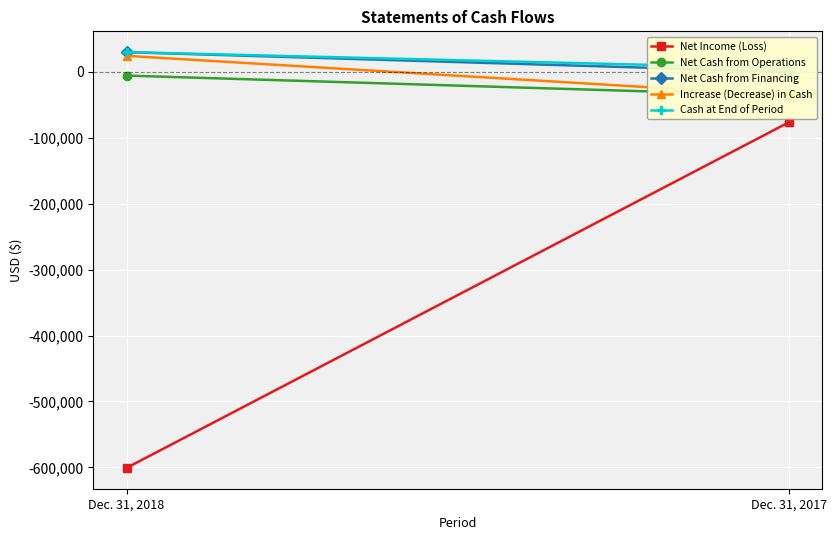

What is the sum of the Net Cash from Operations values at Dec. 31, 2018 and Dec. 31, 2017?

-41507